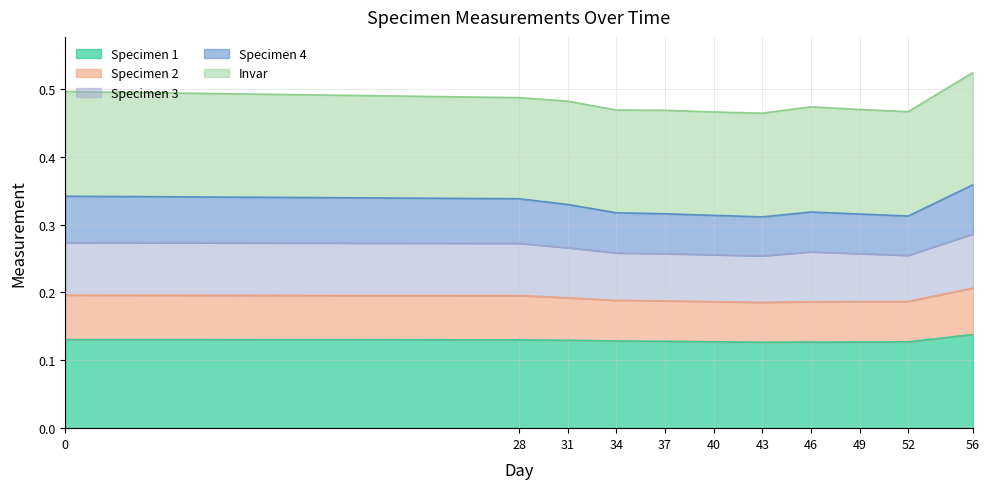

What is the value of the Specimen 1 point at the 1st from the left?

0.1